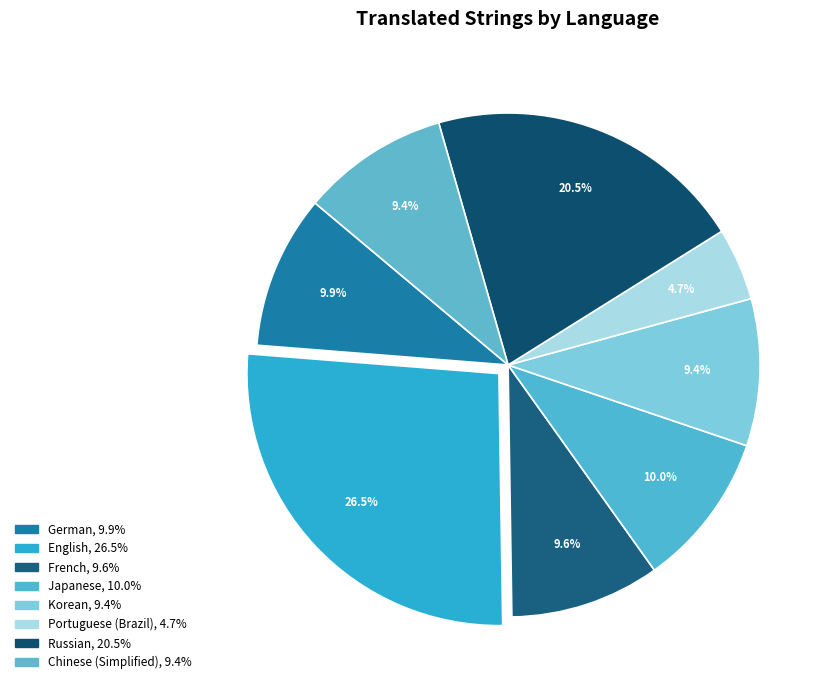

Which category has the biggest portion of the pie?

English